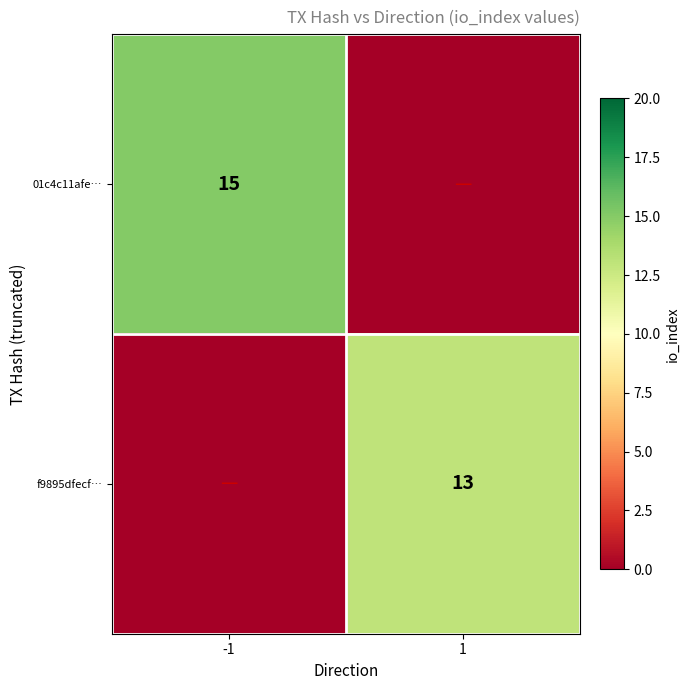

Between -1 and 1, which is larger?

-1